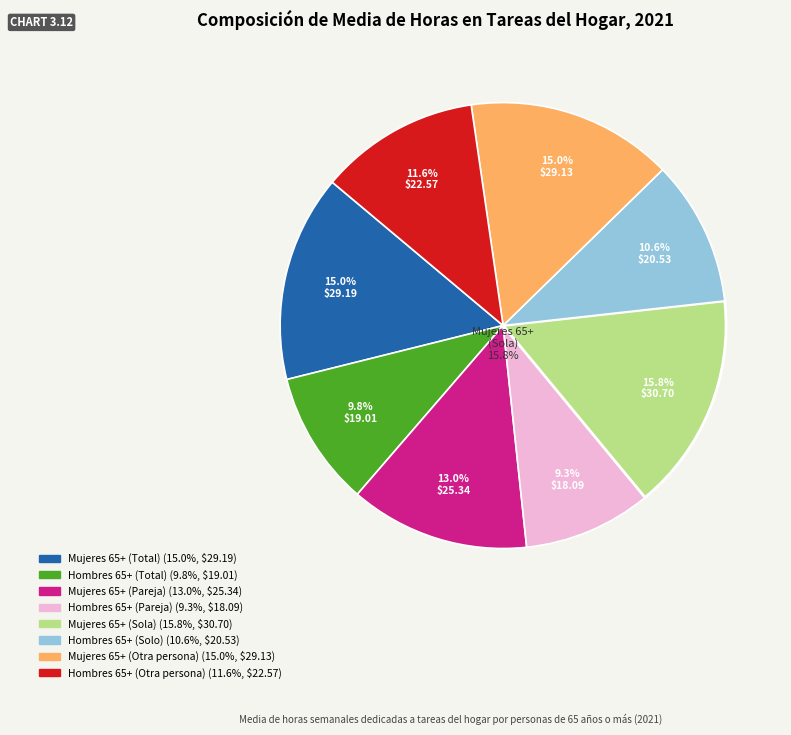

Which slice is the largest?

Mujeres 65+
(Sola)